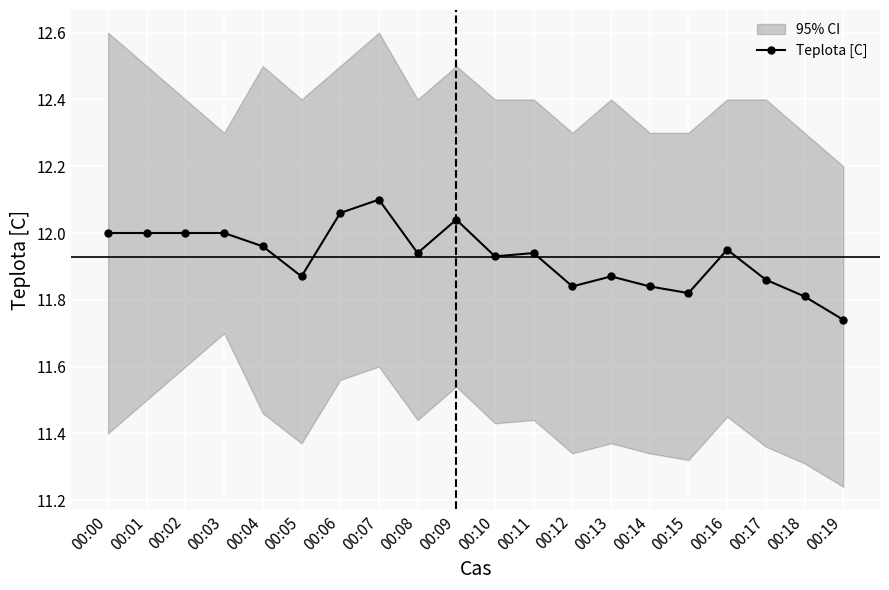

What is the sum of all values?

238.6